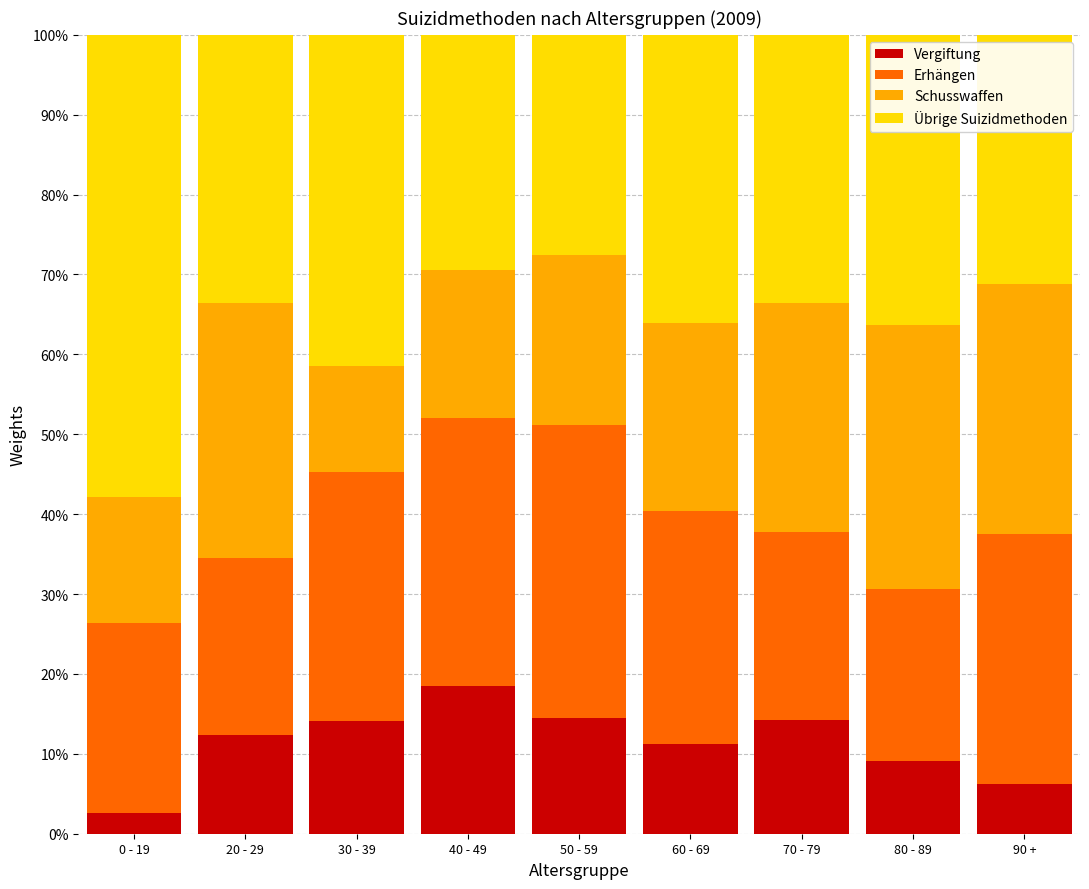

At which label does Vergiftung first exceed 12?

20 - 29